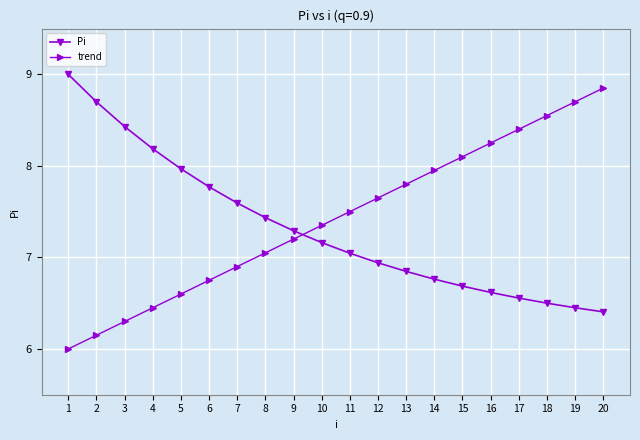

True or false: trend has more than 0 interior local peaks.

False